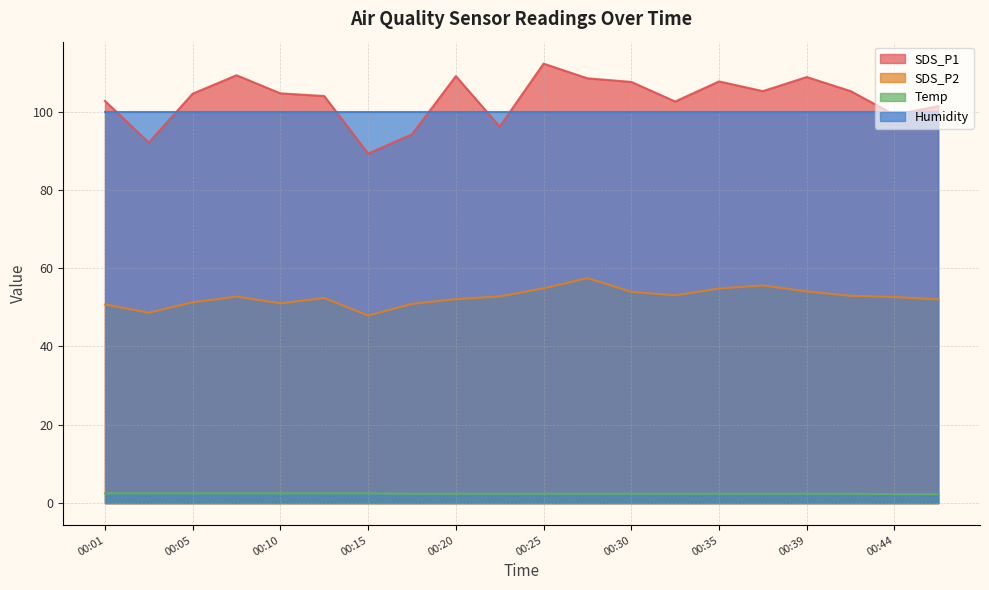

What is the difference between the second highest and minimum values in the Temp series?

0.2